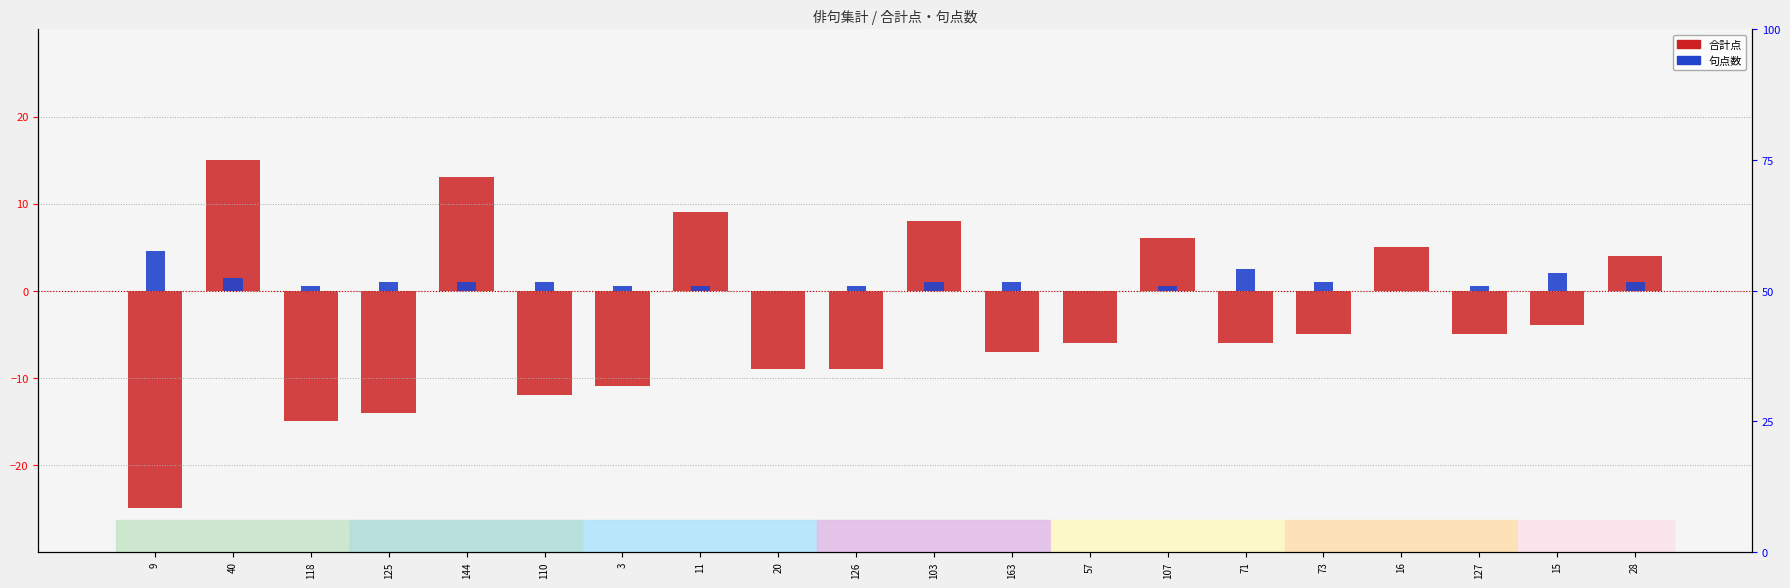

Where does the 合計点 series first go above -5?

40